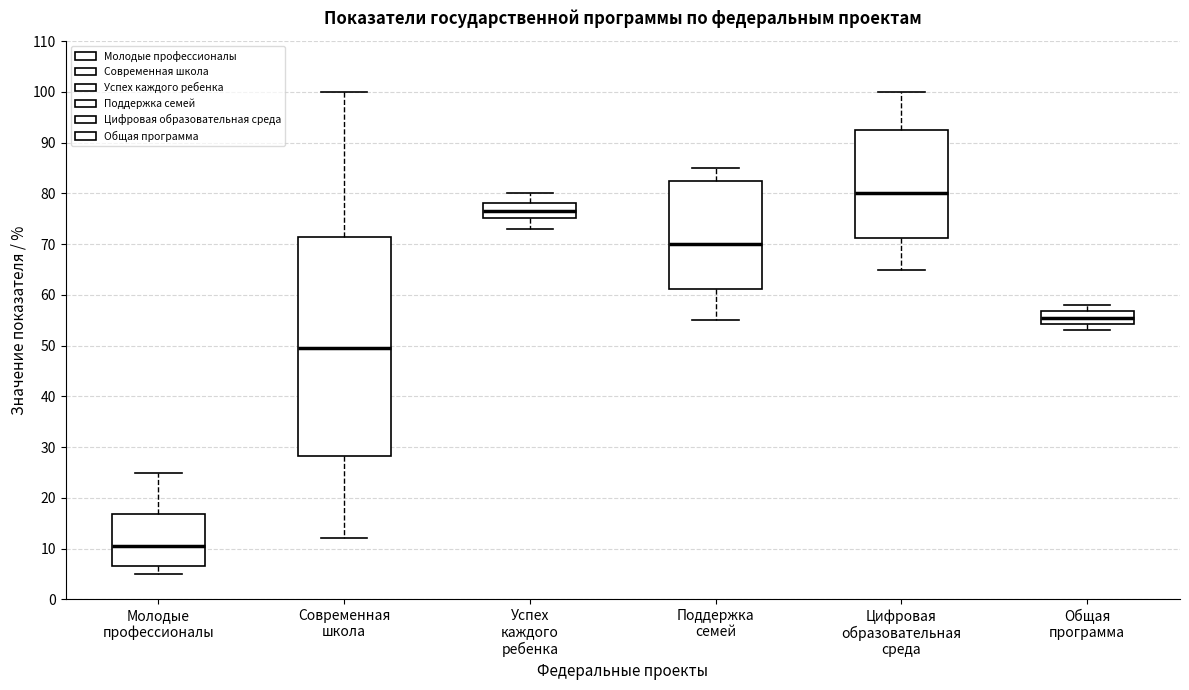

Comparing the boxes themselves (not the whiskers), which one is the tallest?

Современная школа